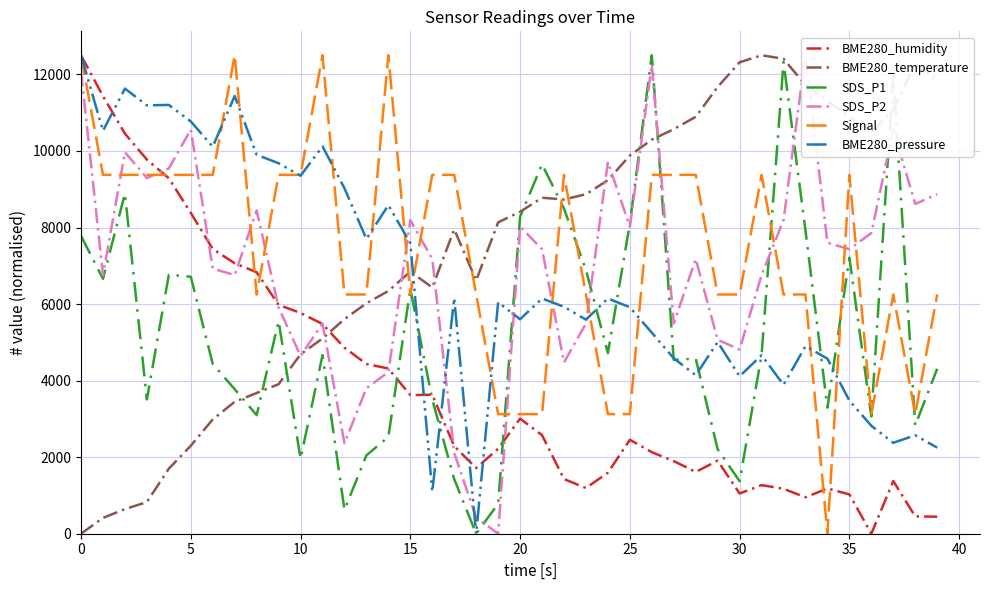

How many positive values does the BME280_pressure series have?

39